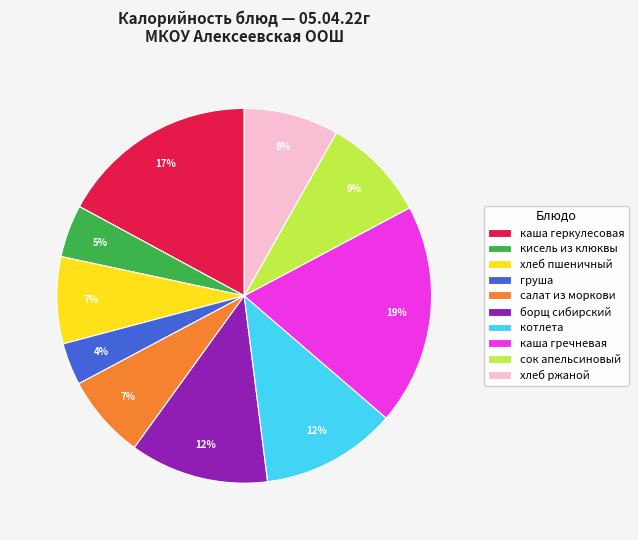

Which slice is the smallest?

груша